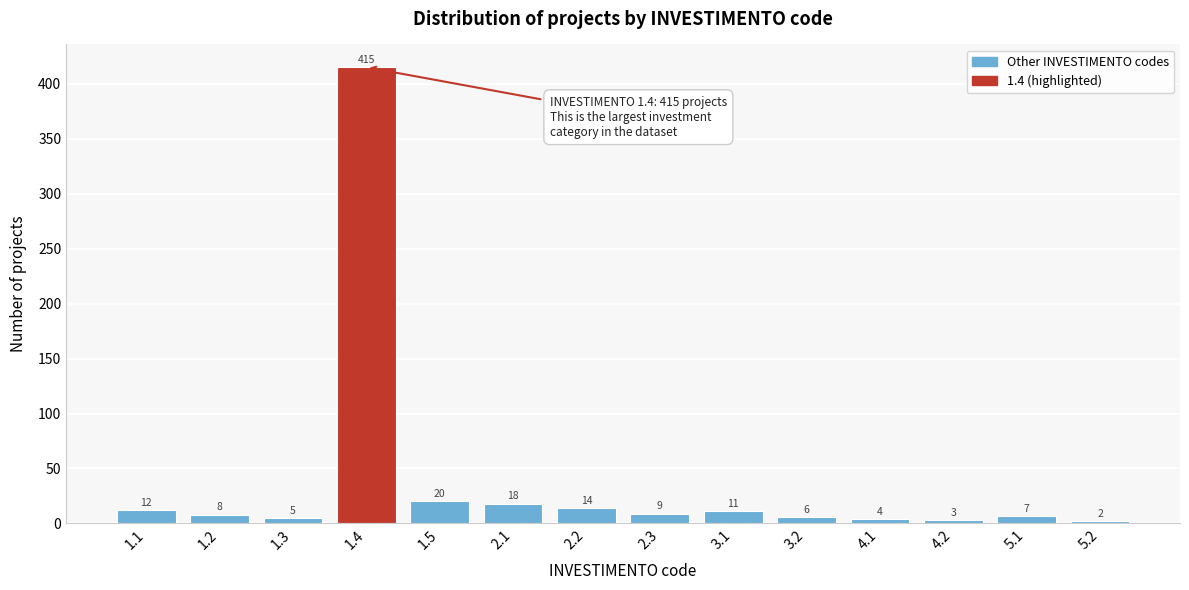

Reading left to right, extract all data points from this chart.

1.1=12	1.2=8	1.3=5	1.4=415	1.5=20	2.1=18	2.2=14	2.3=9	3.1=11	3.2=6	4.1=4	4.2=3	5.1=7	5.2=2